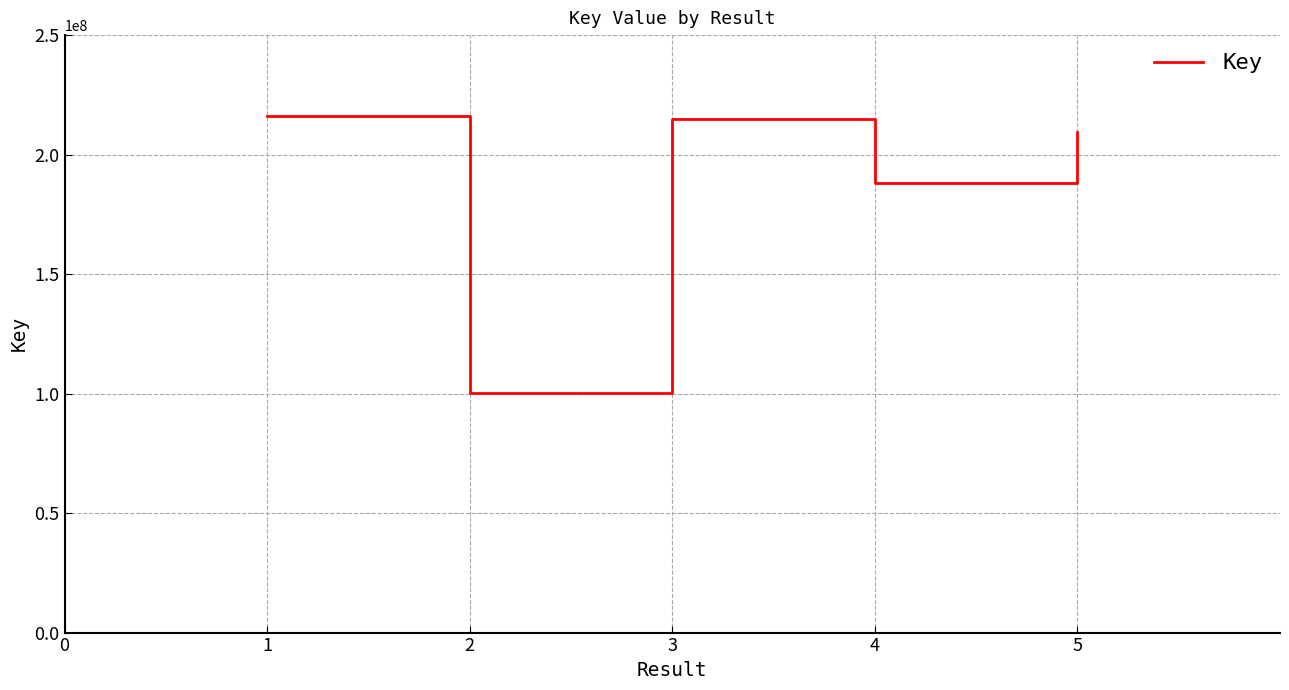

How many interior local peaks (higher than both neighbors) does the data have?

1